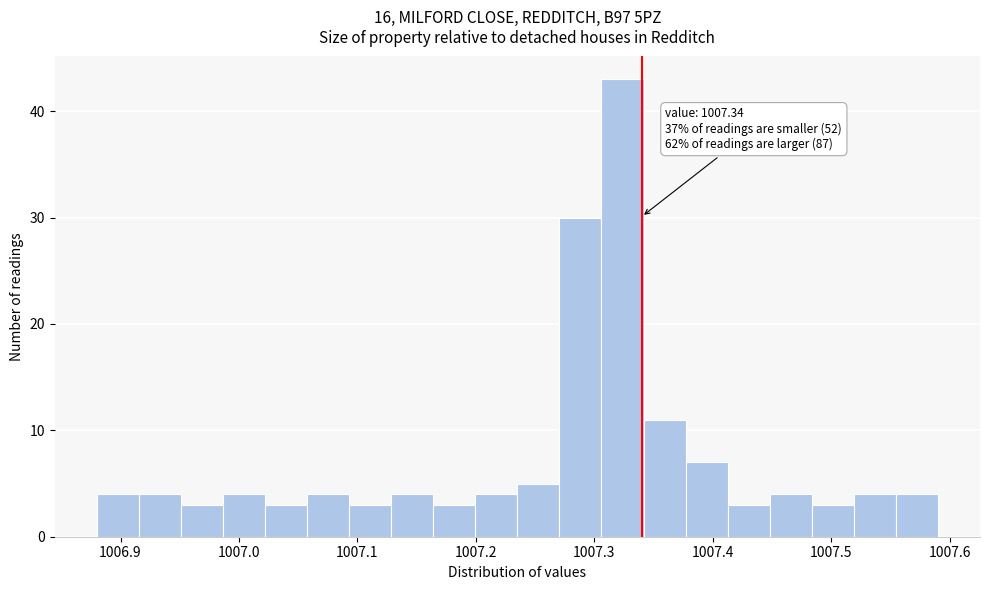

Around what value on the x-axis is the tallest bar? Give the approximate position of its centre, as read against the axis.

1007.32